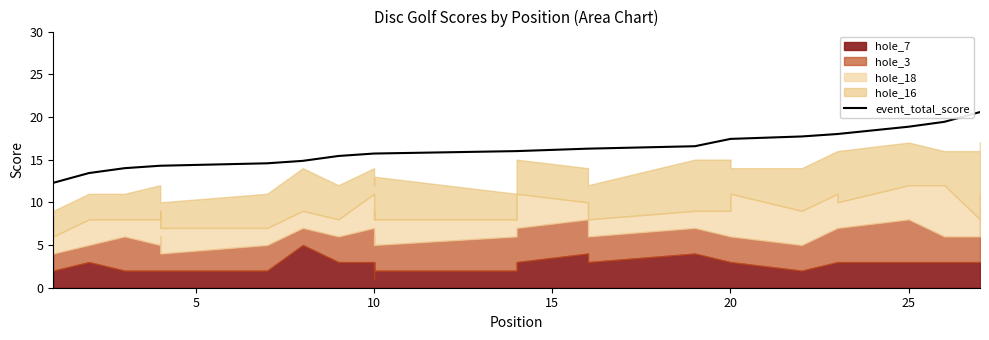

What is the value of the 19th point from the left?

16.6